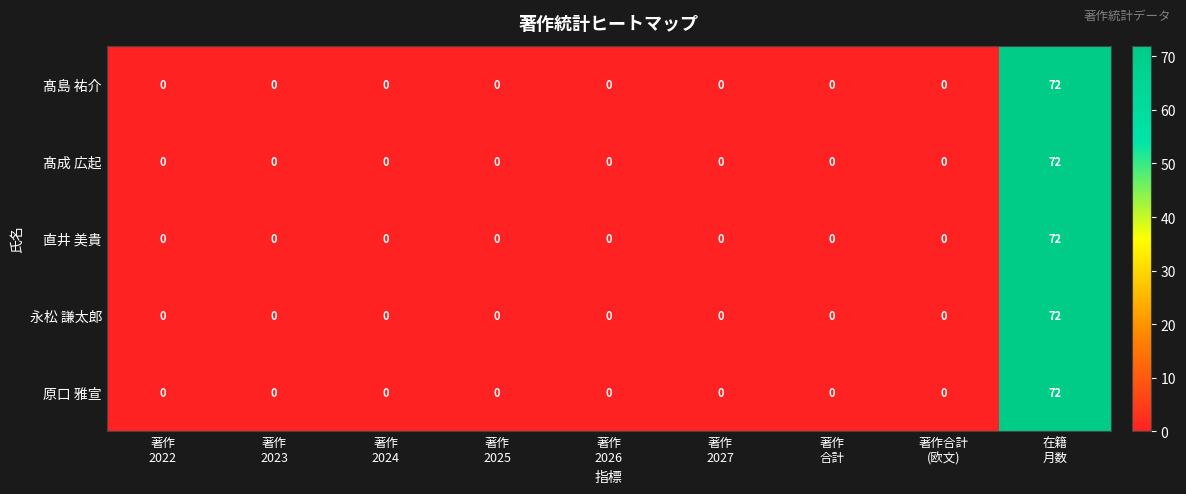

What is the average value of the 髙成 広起 series?

8